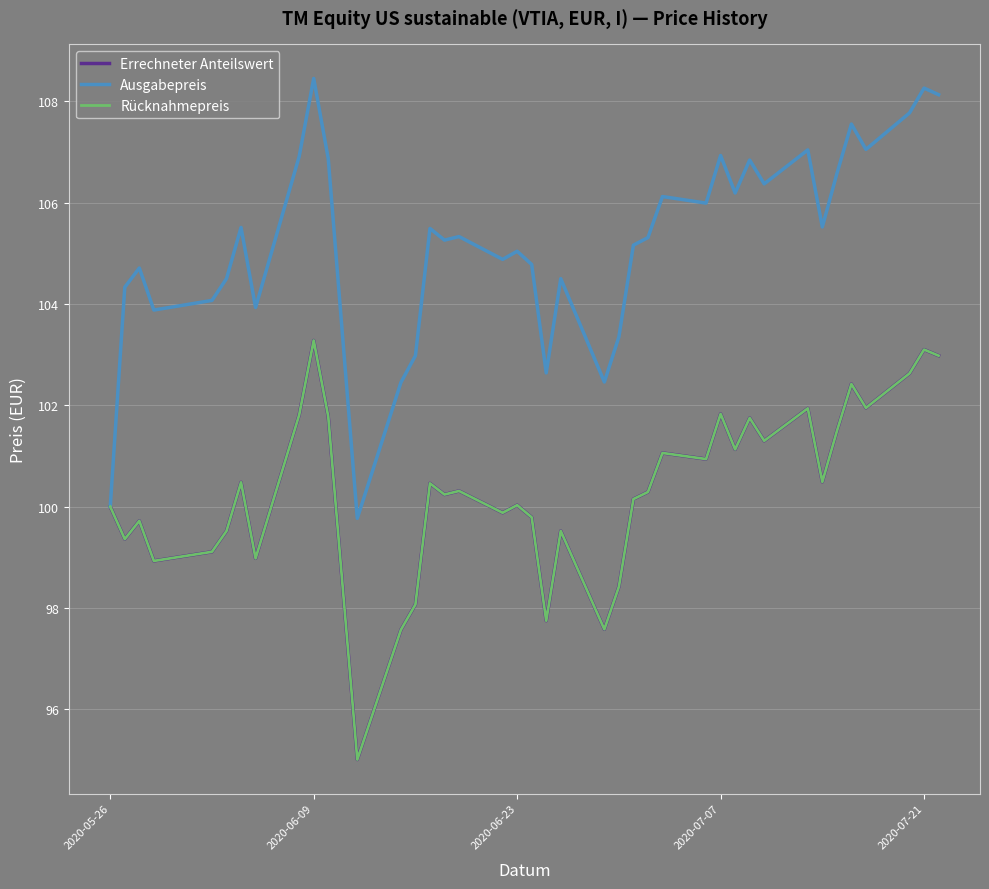

Is this an area chart (filled region under the line)?

No